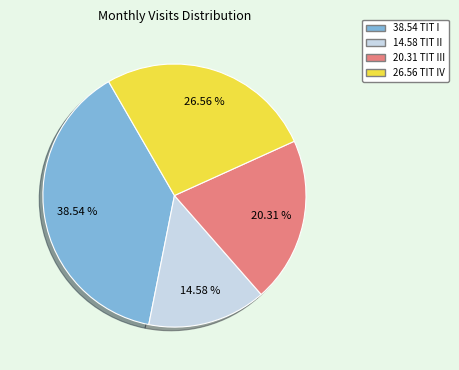

Does any single category account for the majority?

No